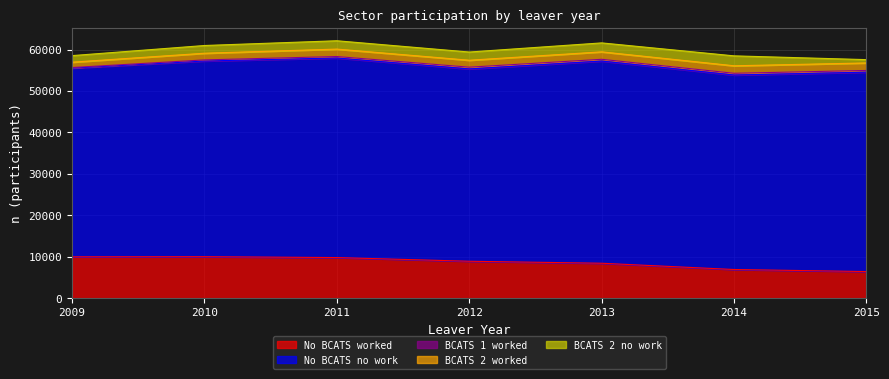

How many interior local peaks does the BCATS 2 no work series have?

2